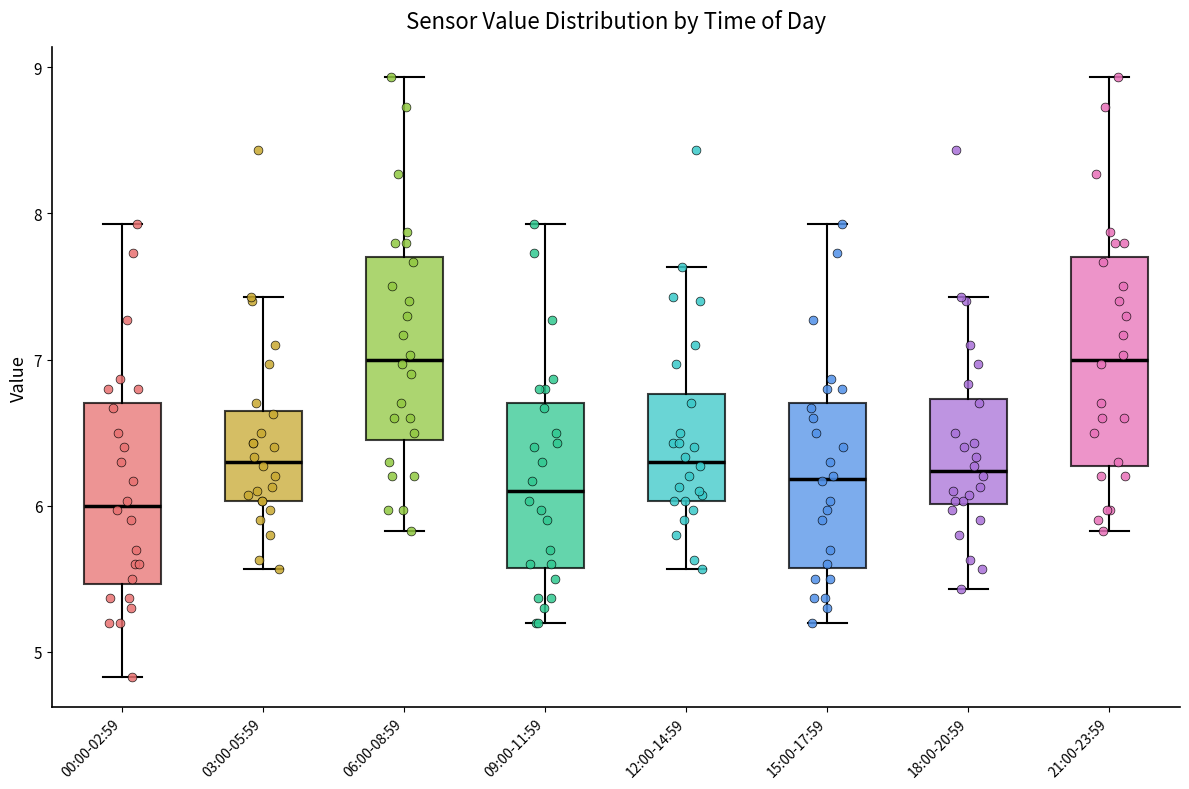

Reading left to right, transcribe this box plot: for each box, give where its median line is, the range the box spans, and where its two whiskers end, as read against the y-axis. The values are not printed on the chart, so give them approximately, as read against the axis.

00:00-02:59: median 6.0, box 5.5 to 6.7, whiskers 4.8 to 7.9
03:00-05:59: median 6.3, box 6.0 to 6.6, whiskers 5.6 to 7.4
06:00-08:59: median 7.0, box 6.5 to 7.7, whiskers 5.8 to 8.9
09:00-11:59: median 6.1, box 5.6 to 6.7, whiskers 5.2 to 7.9
12:00-14:59: median 6.3, box 6.0 to 6.8, whiskers 5.6 to 7.6
15:00-17:59: median 6.2, box 5.6 to 6.7, whiskers 5.2 to 7.9
18:00-20:59: median 6.2, box 6.0 to 6.7, whiskers 5.4 to 7.4
21:00-23:59: median 7.0, box 6.3 to 7.7, whiskers 5.8 to 8.9